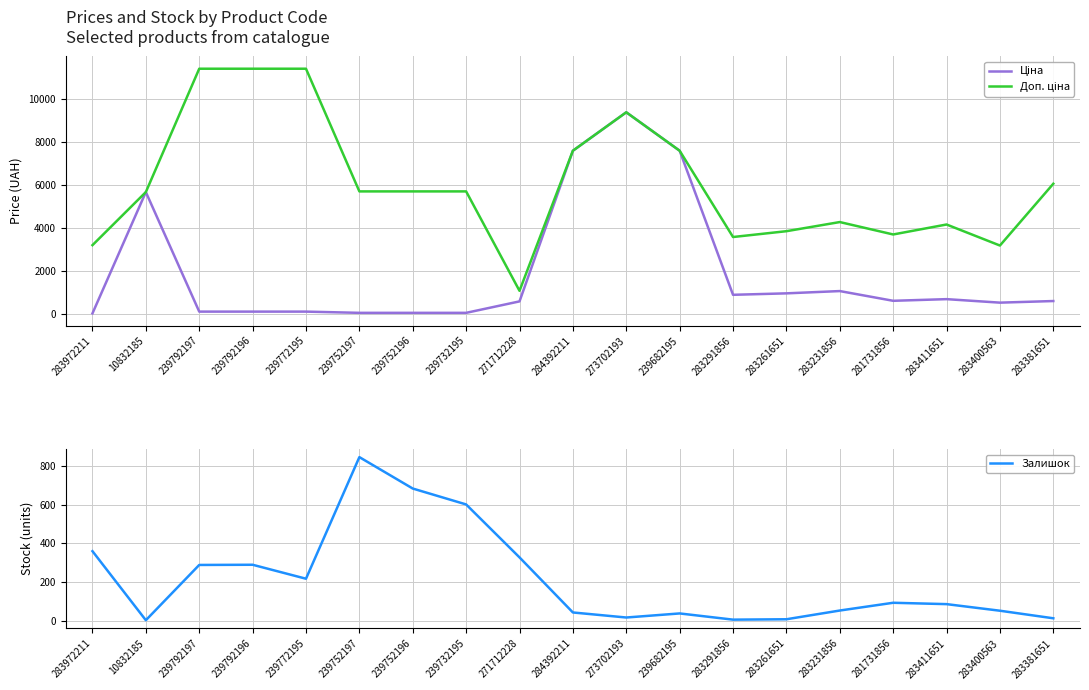

Reading right to left, list all the values displayed in this chart.

Ціна: 606.1	531.3	694.3	617.0	1069.8	963.5	895.9	7596.5	9384.0	7596.5	589.9	57.0	57.0	57.0	114.1	114.1	114.1	5673.8	32.0
Доп. ціна: 6061.2	3187.6	4165.6	3701.9	4279.1	3854.0	3583.6	7596.5	9384.0	7596.5	1081.7	5705.0	5705.0	5705.0	11410.0	11410.0	11410.0	5673.8	3205.0
Залишок: 14.0	53.0	87.0	94.0	54.0	9.0	7.0	39.0	18.0	44.0	328.0	601.0	683.0	845.0	218.0	290.0	289.0	4.0	360.0